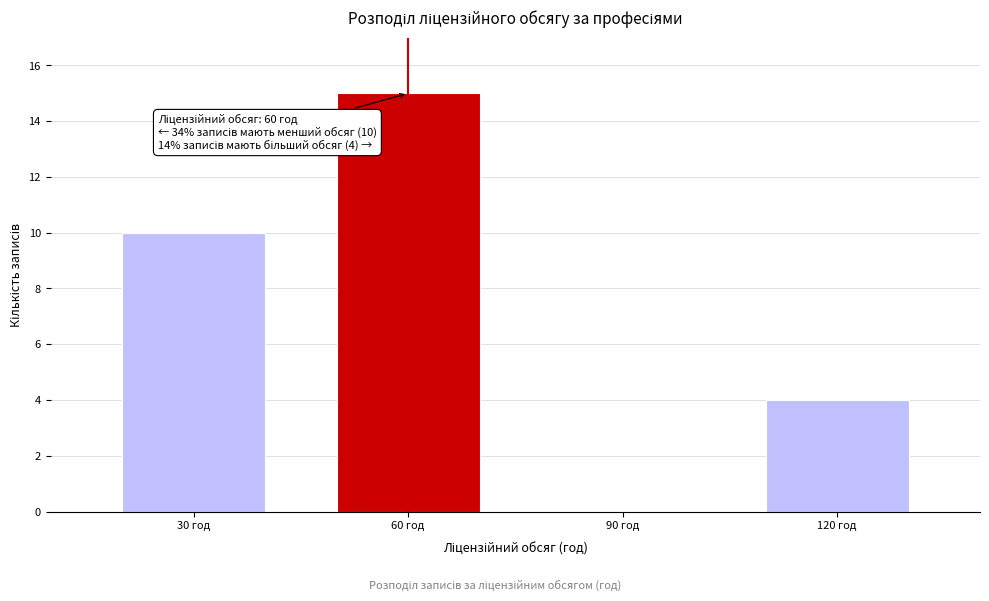

Reading left to right, what are all the values shown in this chart?

30 год=10	60 год=15	90 год=0	120 год=4